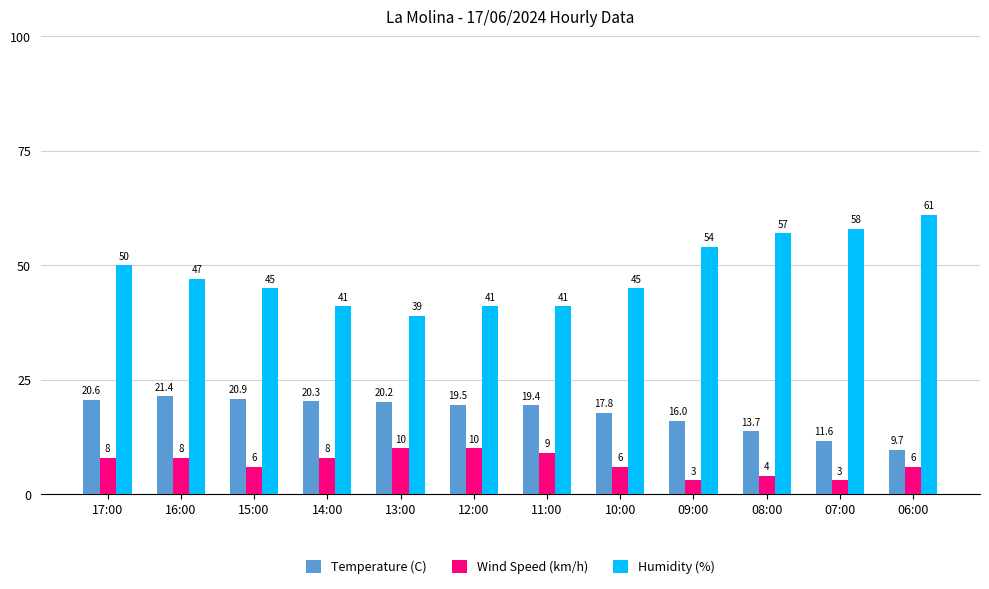

What is the sum of all Temperature (C) values?

211.1